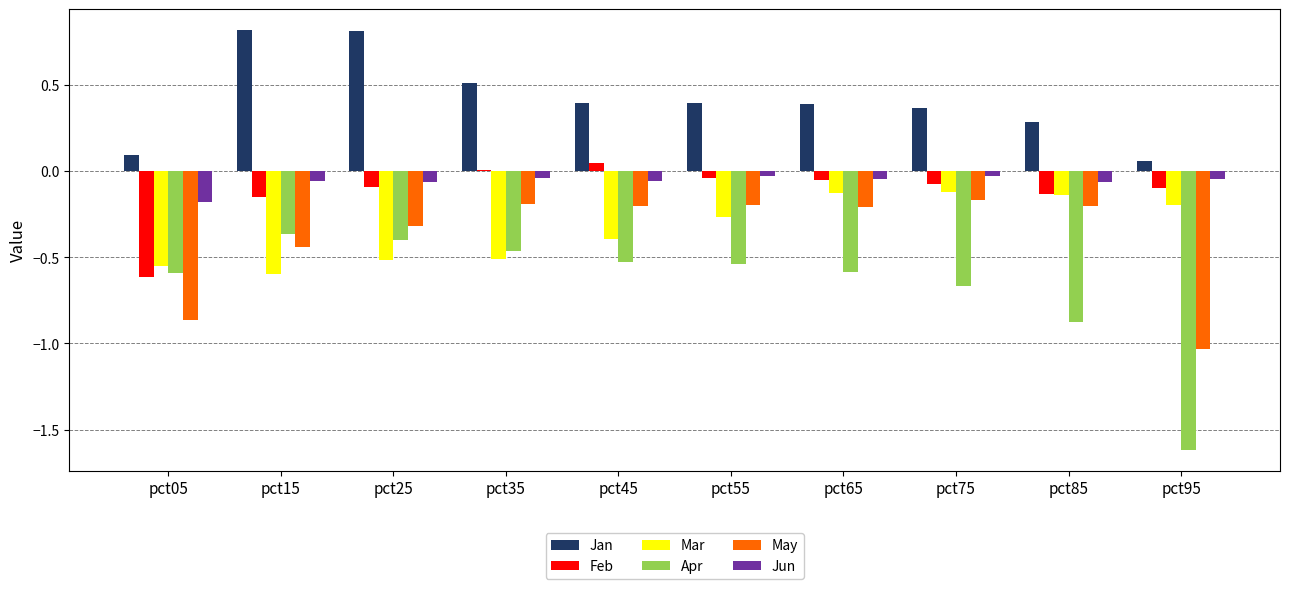

What is the sum of all Jan values?

4.1